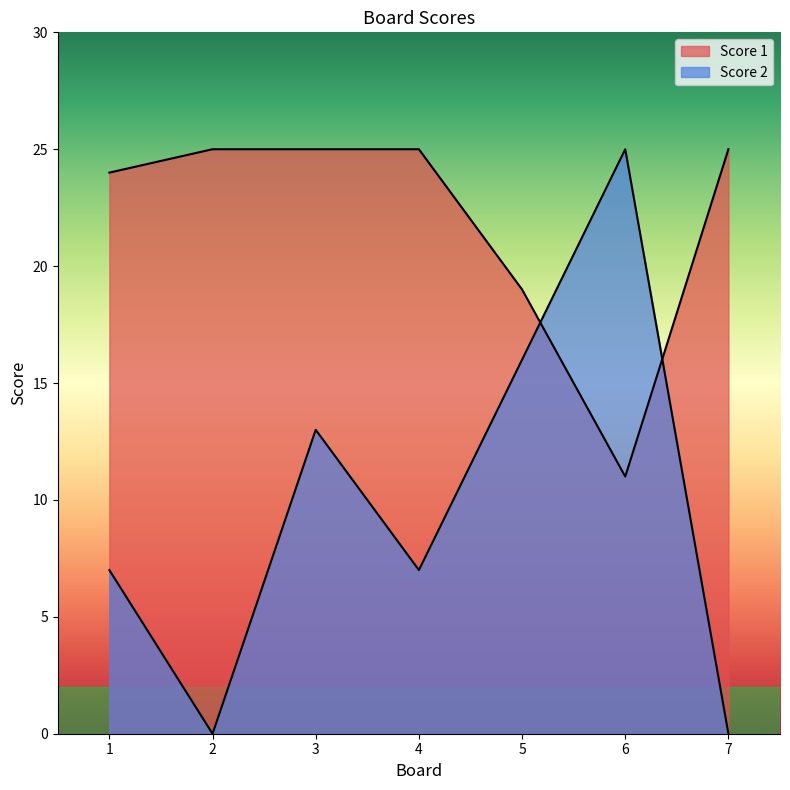

What is the value of the Score 1 point at the 3rd from the left?

25